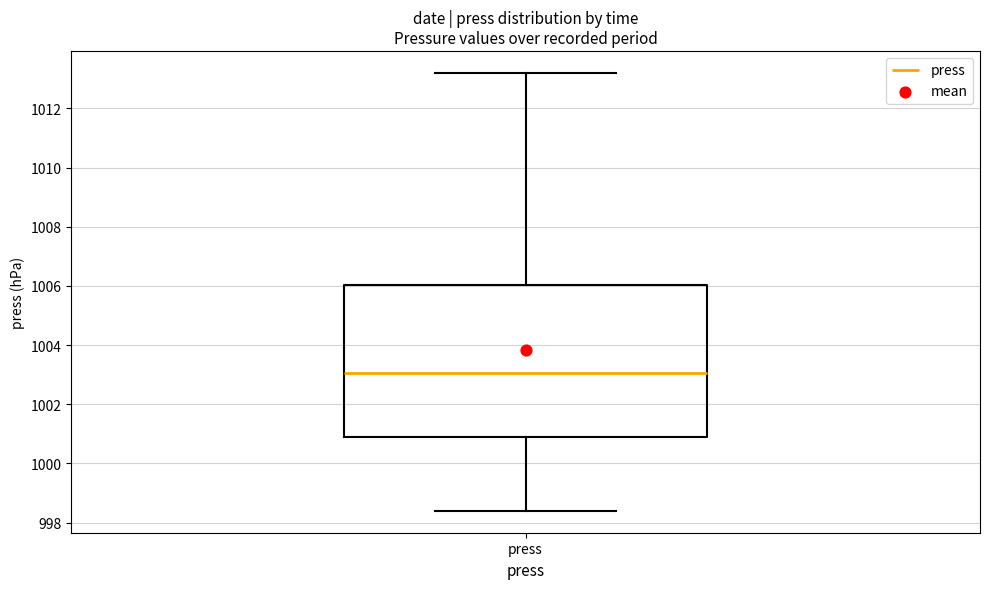

Transcribe this box plot: give where the median line is, the range the box spans, and where the two whiskers end, as read against the y-axis. The values are not printed on the chart, so give them approximately, as read against the axis.

median 1003.0, box 1001.0 to 1006.0, whiskers 998.4 to 1013.2